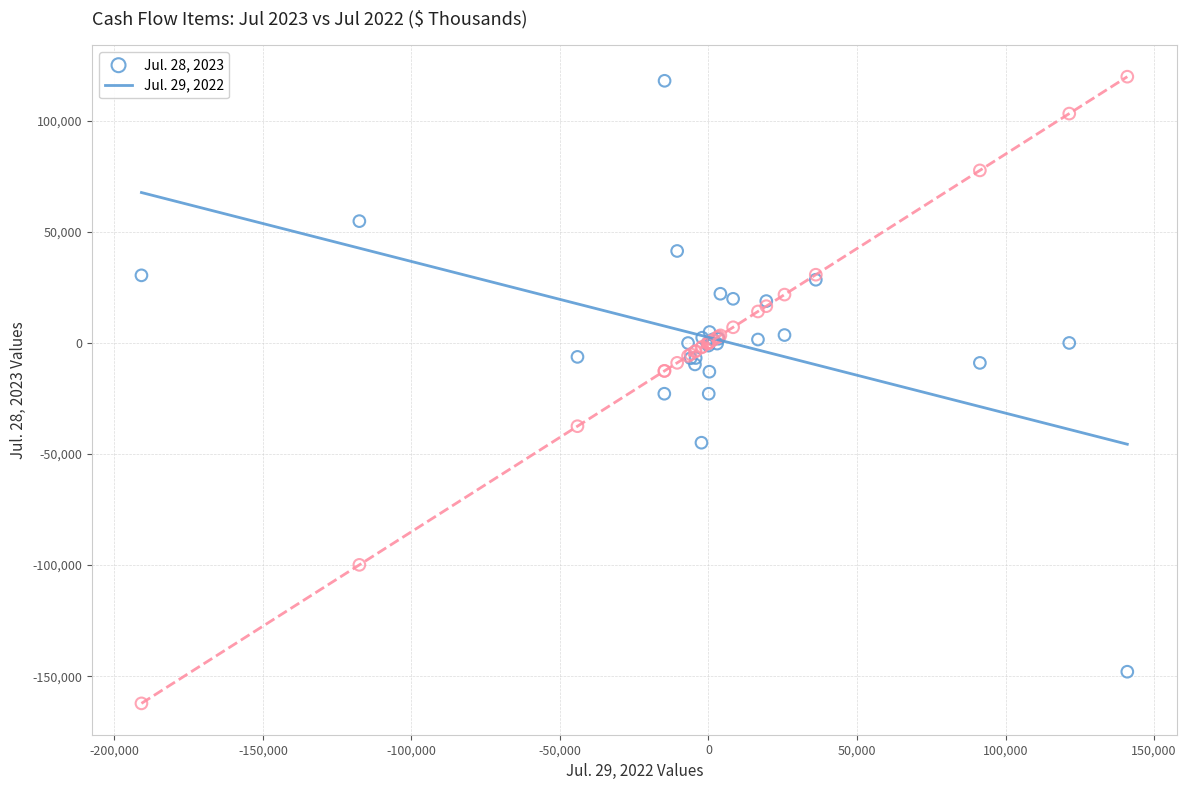

What is the X range (max minus min) for the scatter plot?

331885.0